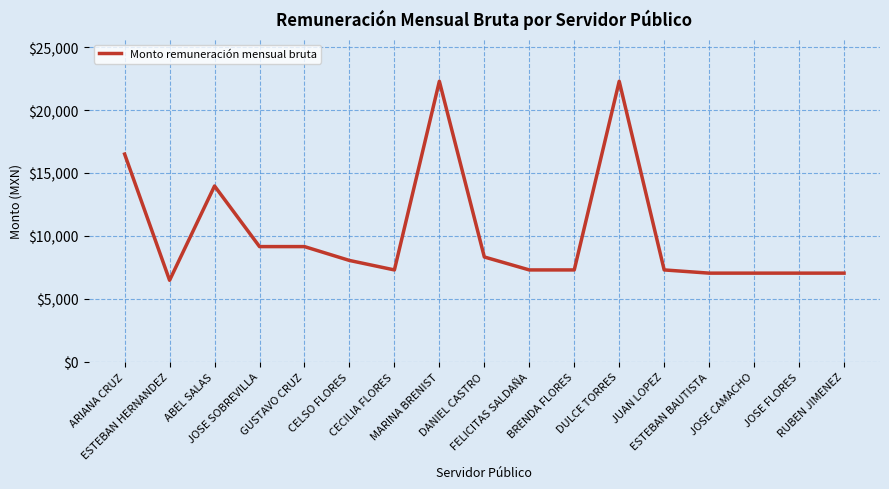

What is the difference between the values at RUBEN JIMENEZ and FELICITAS SALDAÑA?

255.4